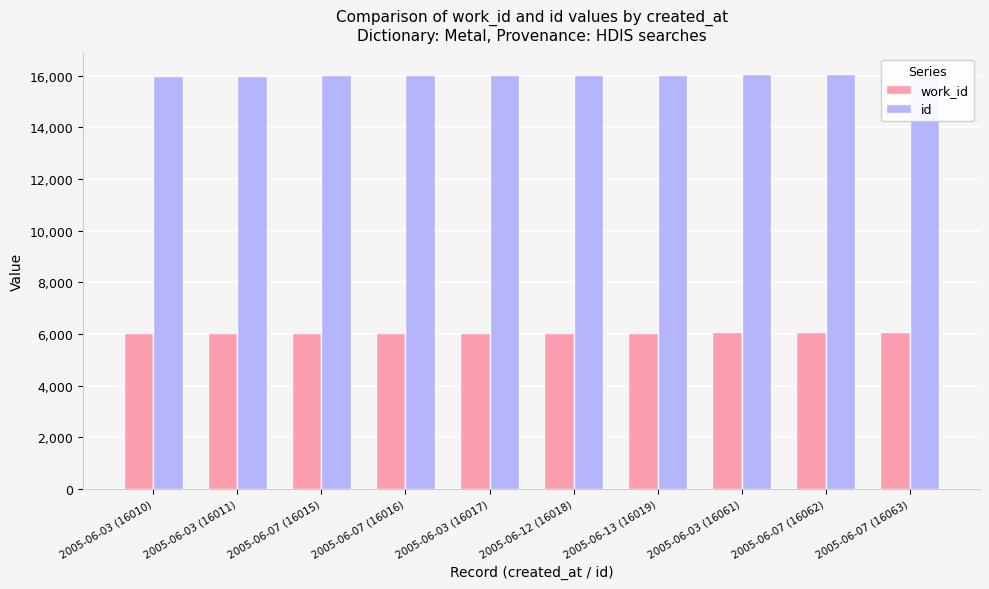

Reading left to right, what are all the values shown in this chart?

work_id: 6030	6030	6033	6033	6034	6033	6035	6063	6064	6065
id: 16010	16011	16015	16016	16017	16018	16019	16061	16062	16063